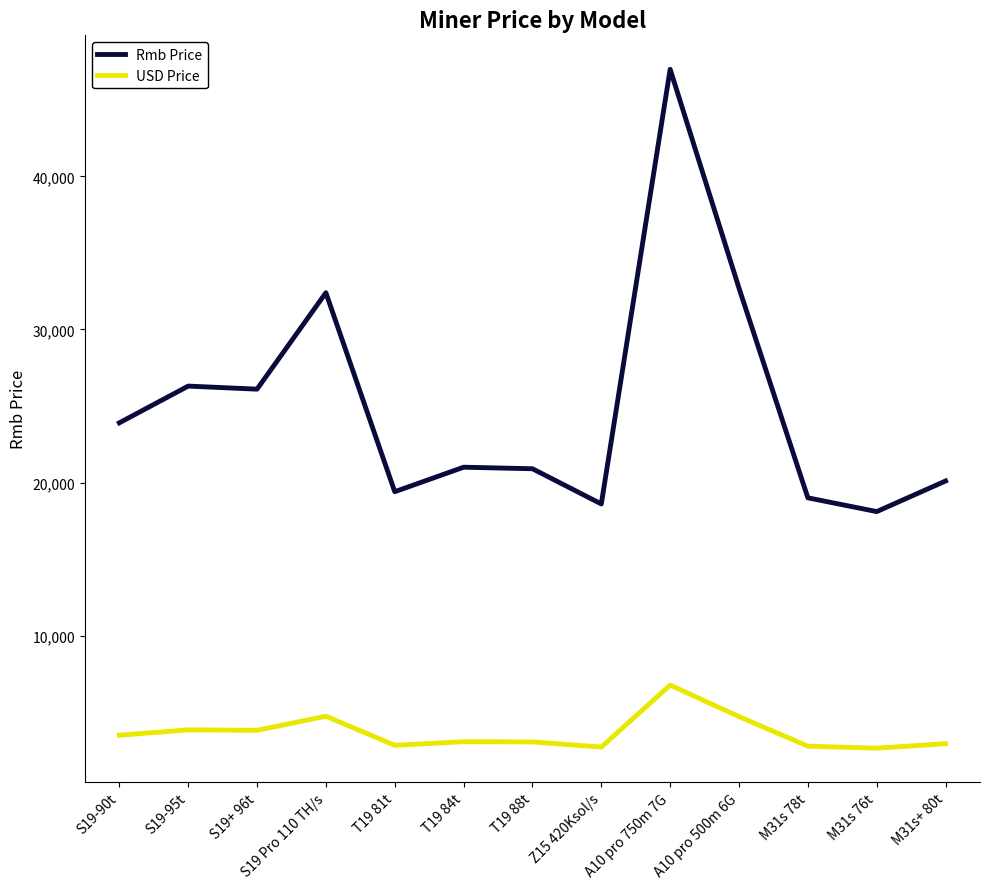

The value of Rmb Price at S19-95t is 8132.8. True or false?

False